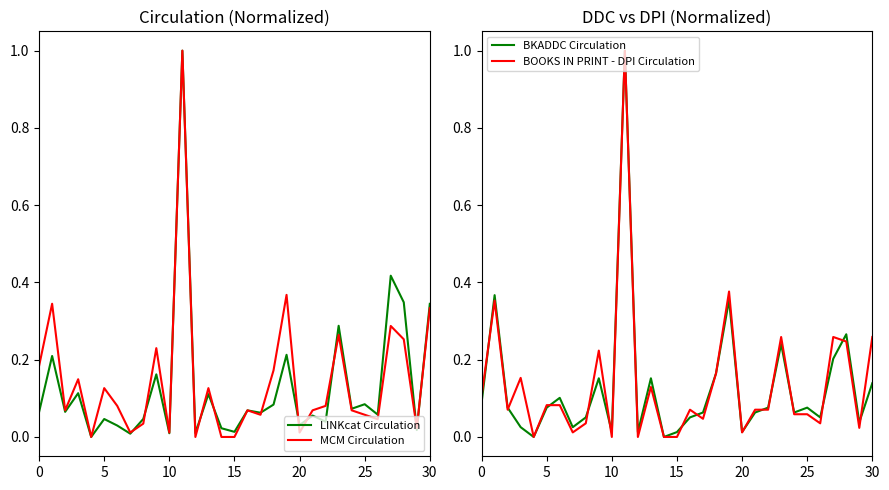

How many positive values does the LINKcat Circulation series have?

30